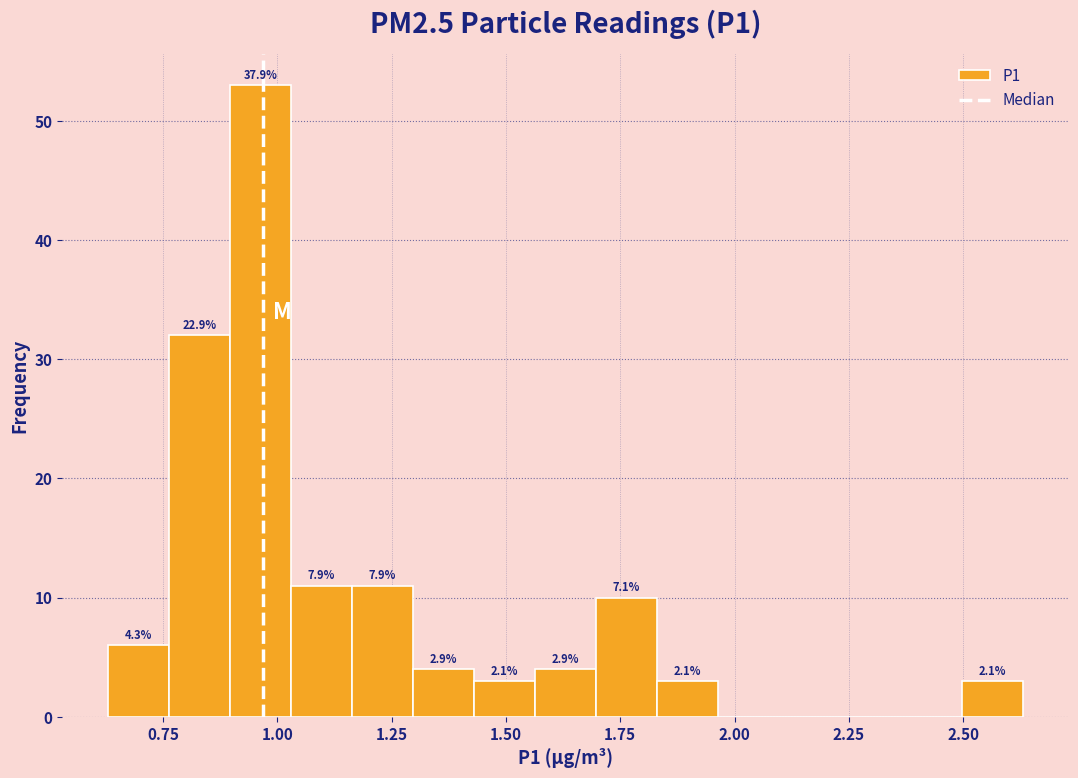

Read against the x-axis, roughly where is the centre of the tallest bar?

0.95